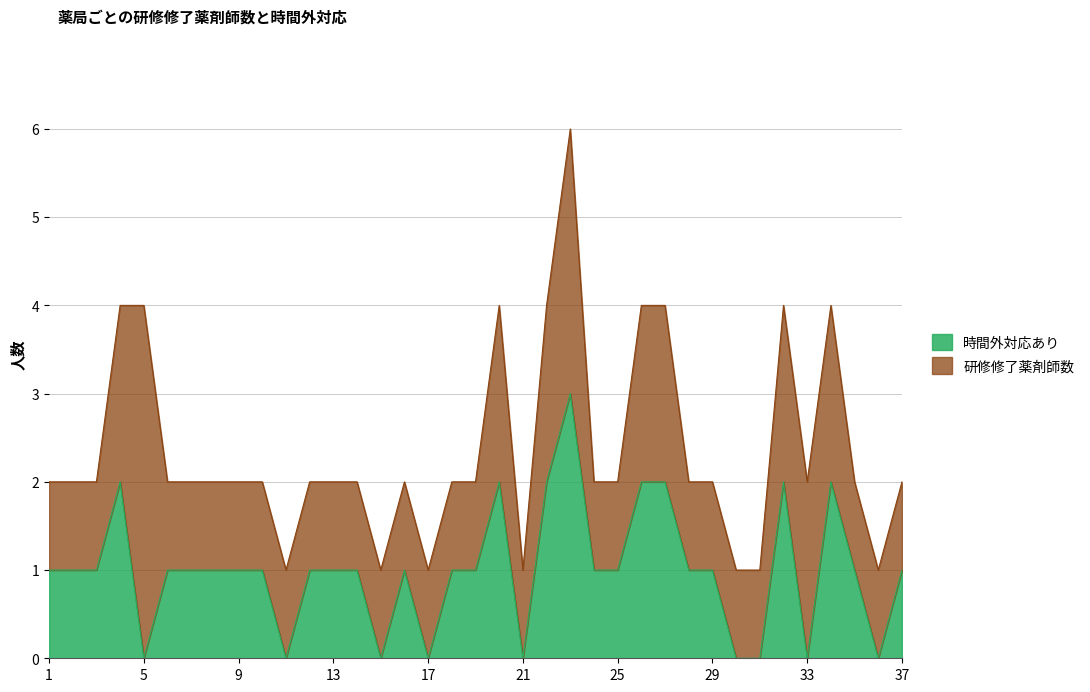

Is it true that the value at 6 is 1?

False